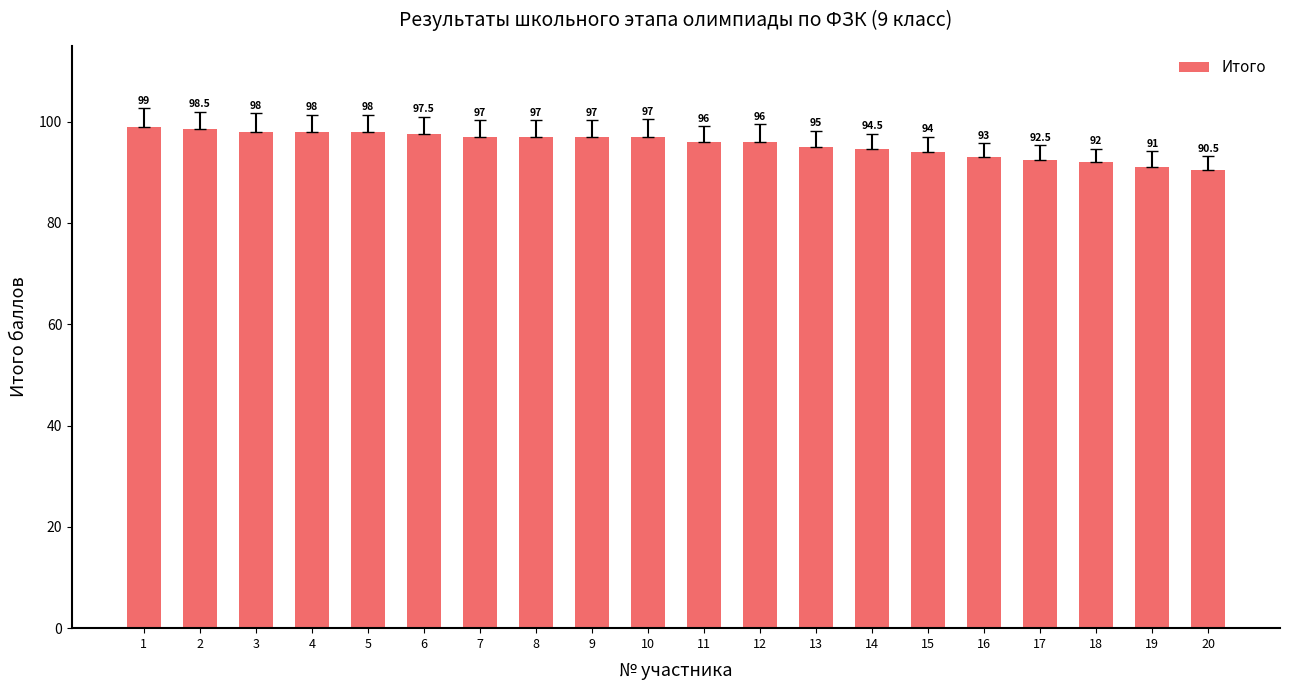

What is the ratio of the value at 8 to the value at 11?

1.0